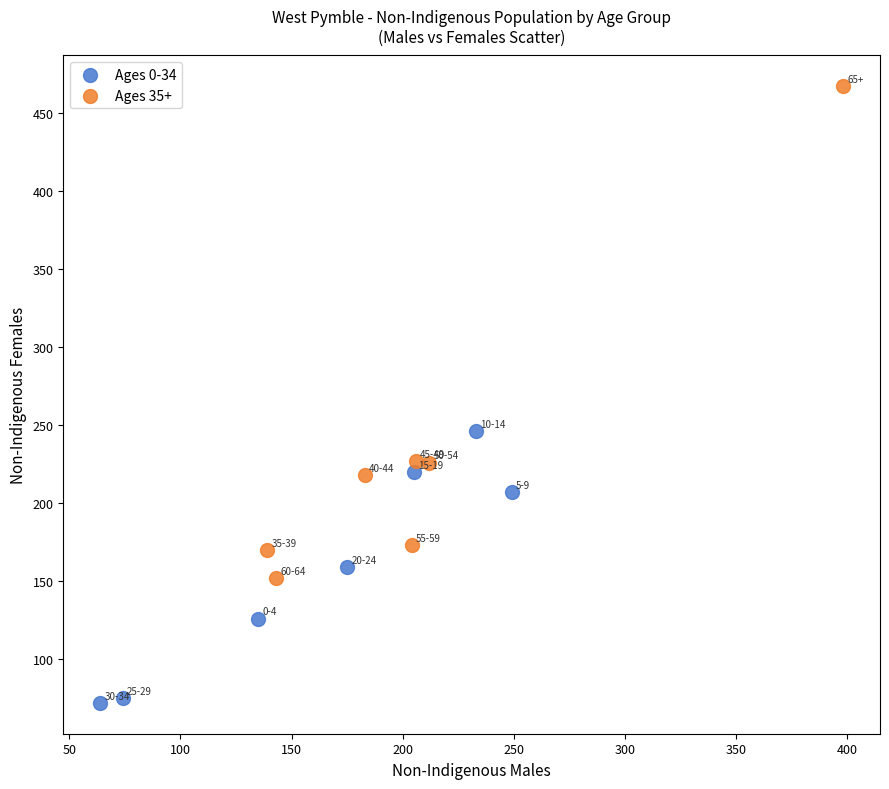

Which series reaches the maximum Y coordinate?

Ages 35+